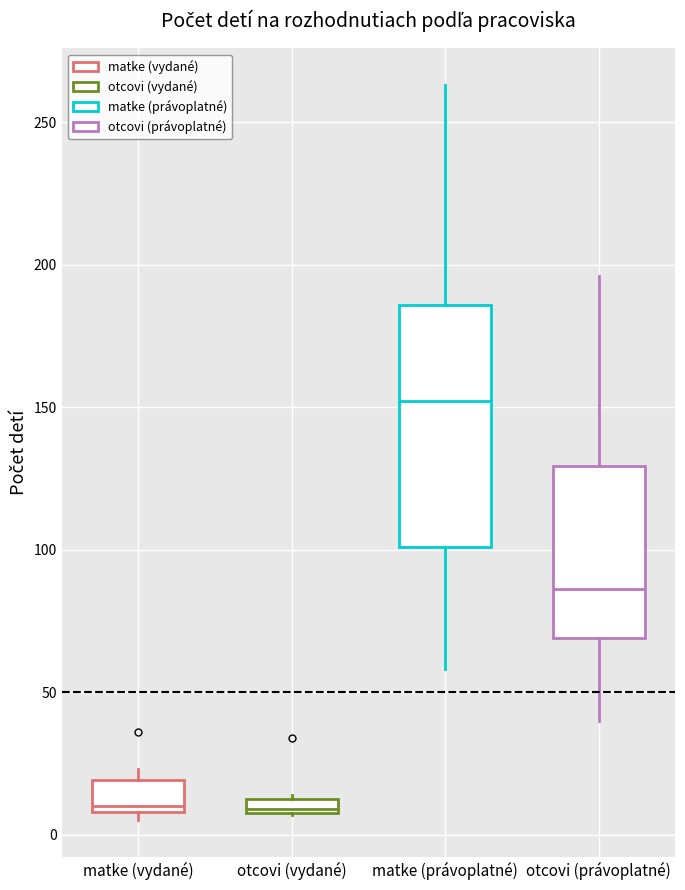

Which box has the highest median line?

matke (právoplatné)